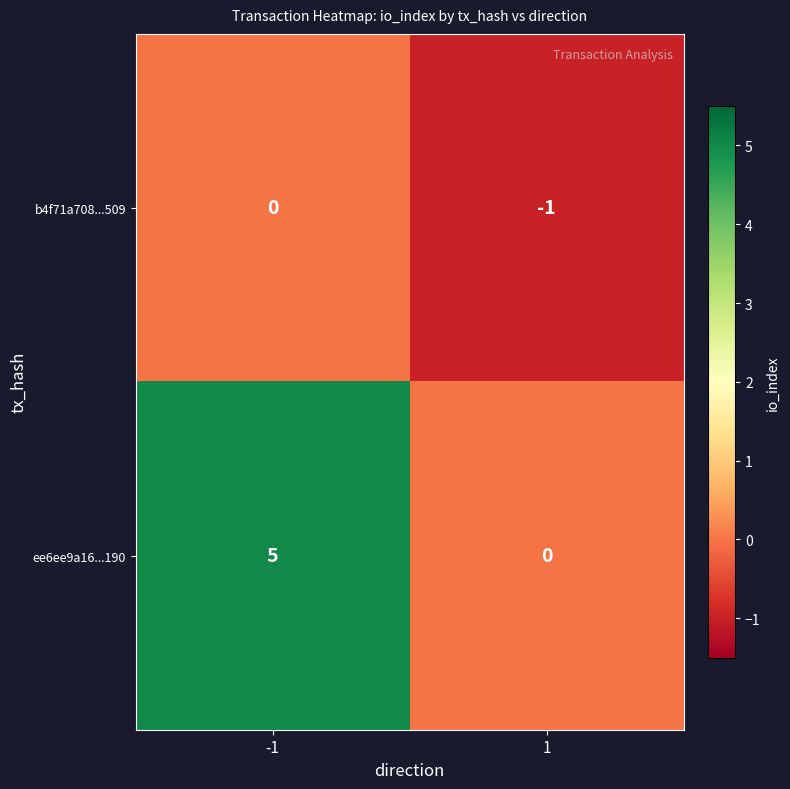

Which series changed the most between -1 and 1?

ee6ee9a16...190